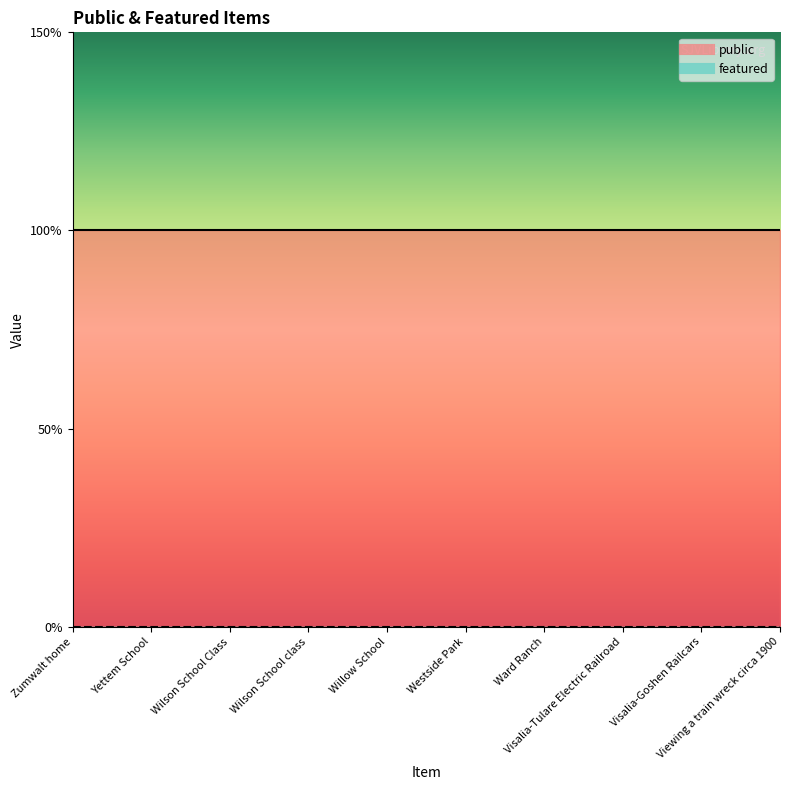

Which series has the widest spread of values?

public